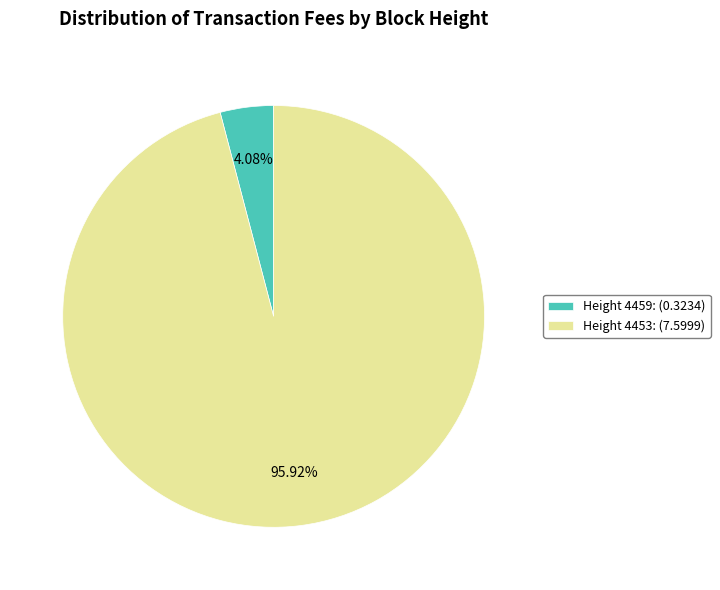

Is there a majority slice in this chart?

Yes